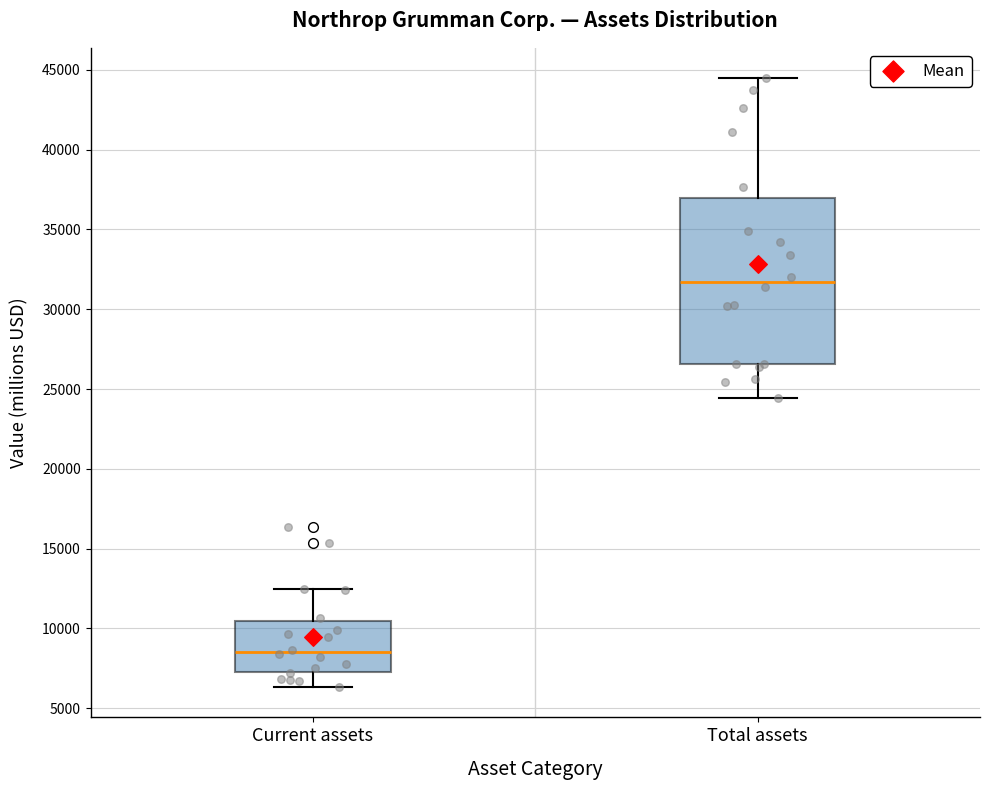

Reading left to right, transcribe this box plot: for each box, give where its median line is, the range the box spans, and where its two whiskers end, as read against the y-axis. The values are not printed on the chart, so give them approximately, as read against the axis.

Current assets: median 8500, box 7500 to 10500, whiskers 6500 to 12500
Total assets: median 31500, box 26500 to 37000, whiskers 24500 to 44500